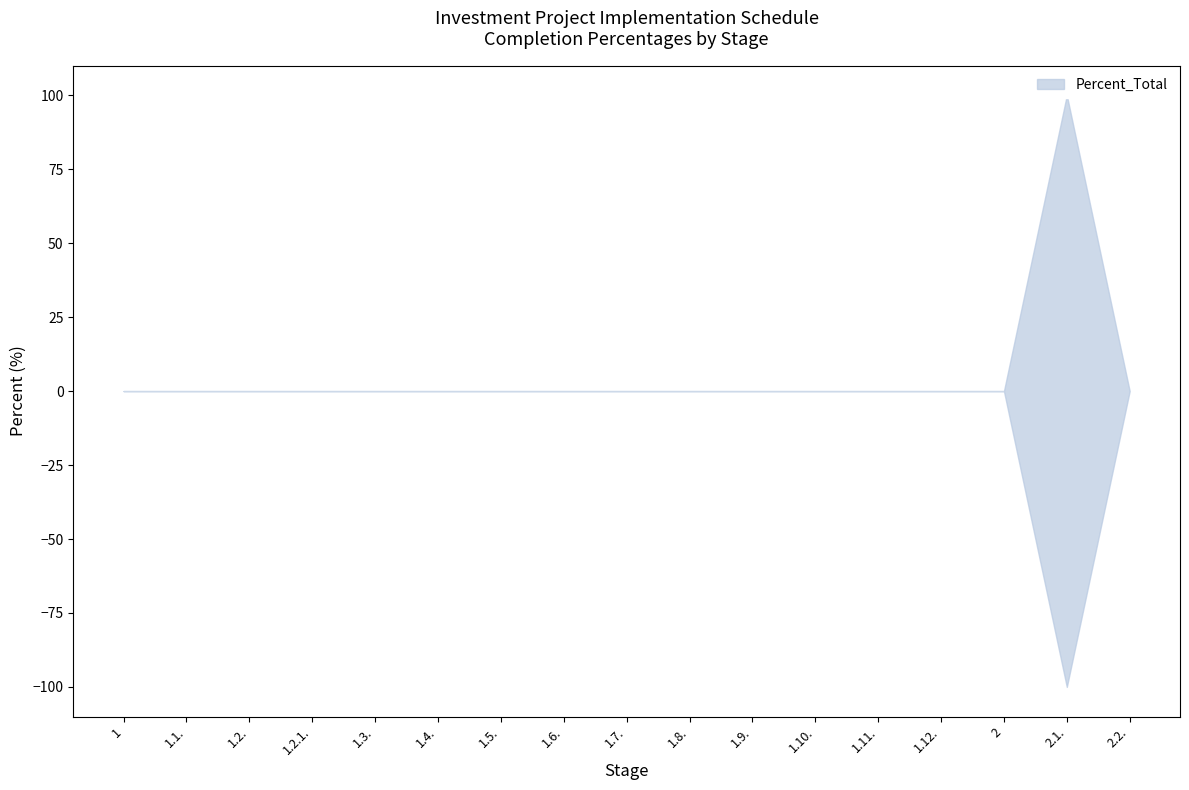

What position from the left is 1?

1